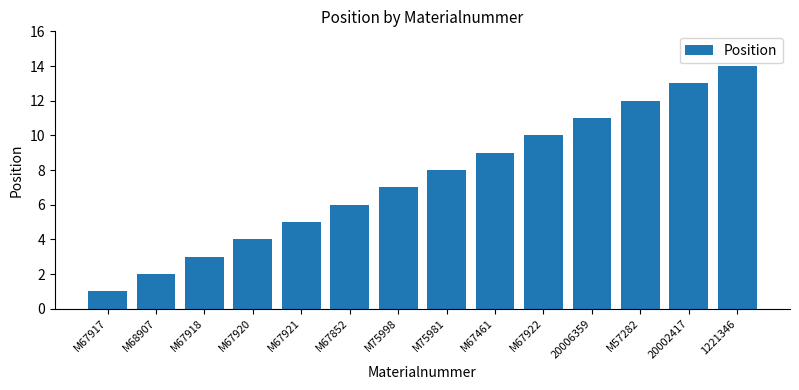

Reading left to right, what are all the values shown in this chart?

1	2	3	4	5	6	7	8	9	10	11	12	13	14